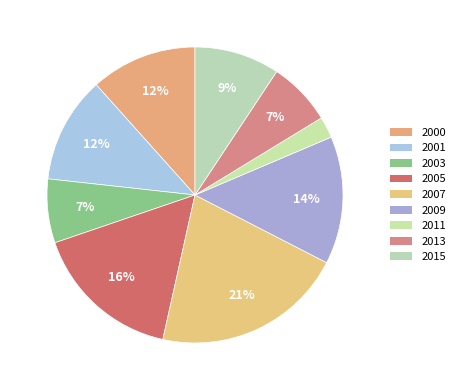

To the nearest percent, what is the difference between the largest and smallest slice percentages?

19%